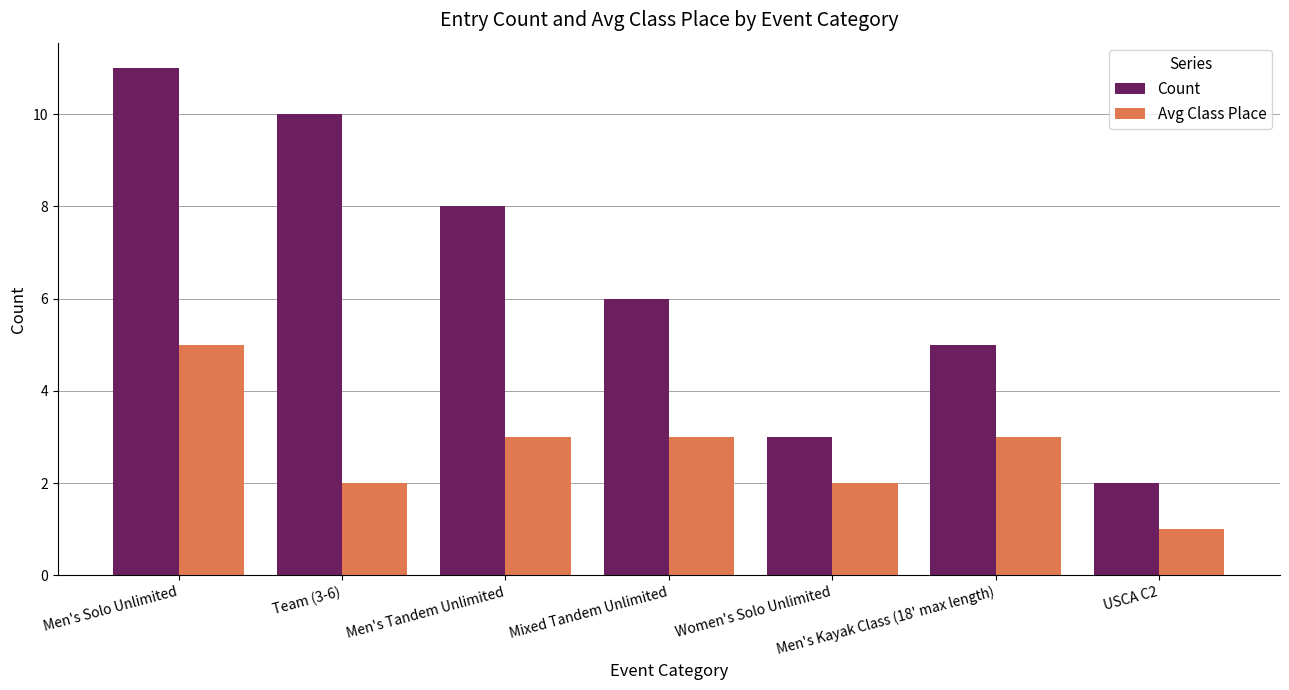

How many values in the Avg Class Place series are below 3?

3